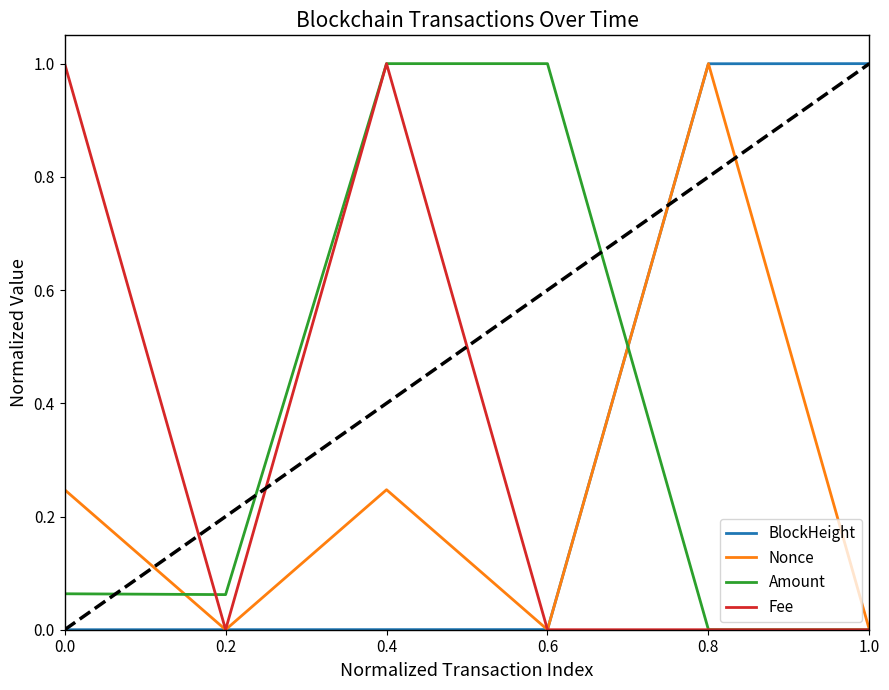

At how many categories does at least one series exceed 0?

6